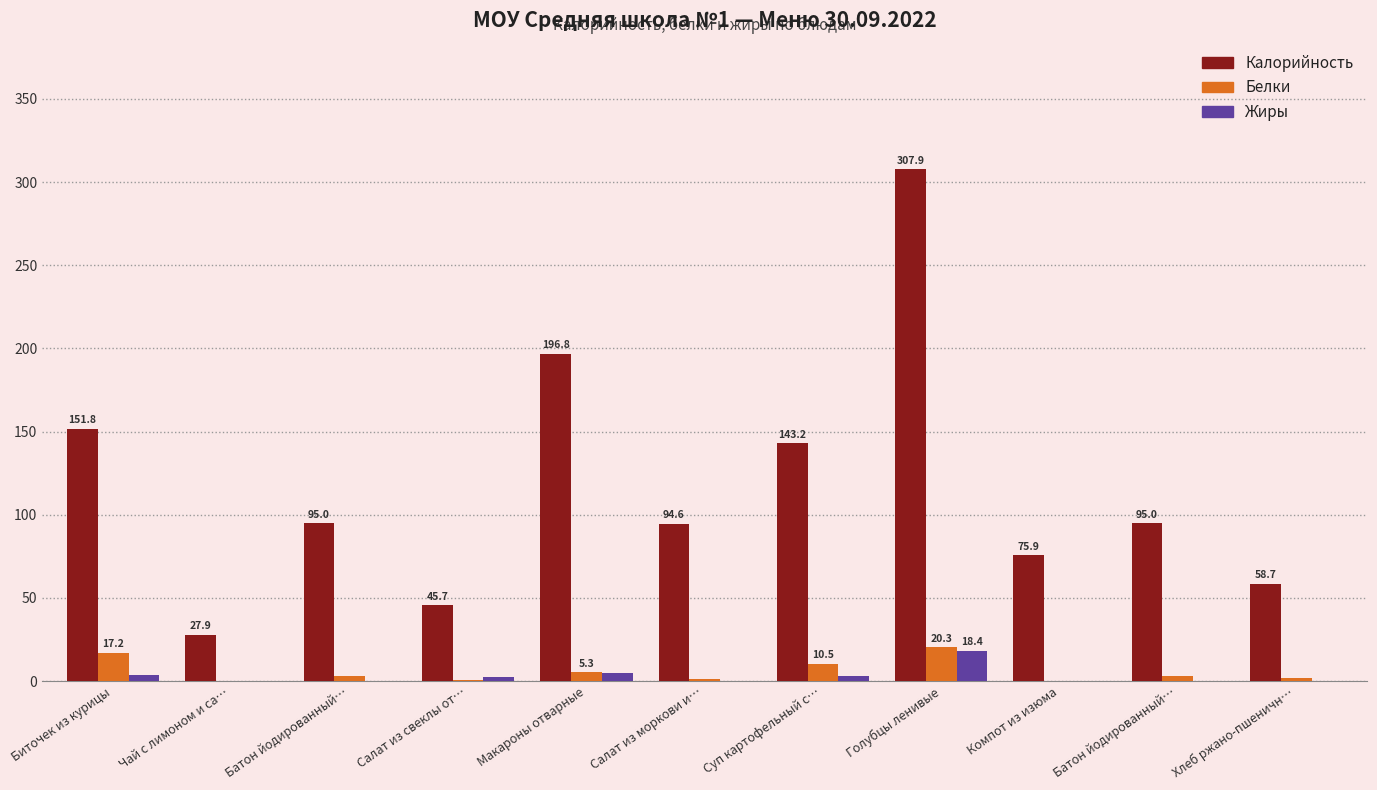

The value of Жиры at Суп картофельный с… is 5.4. True or false?

False